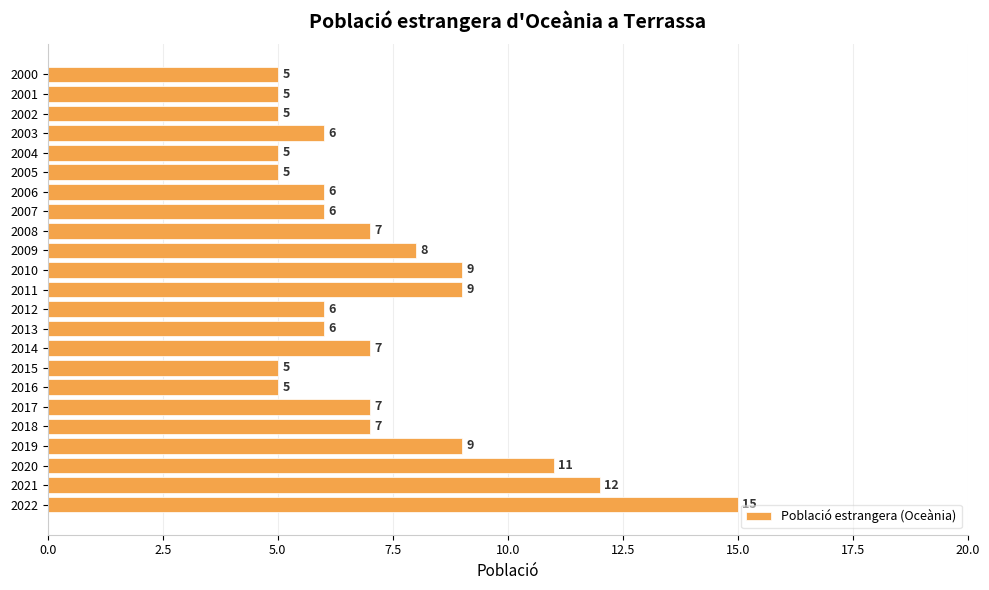

What is the average value?

7